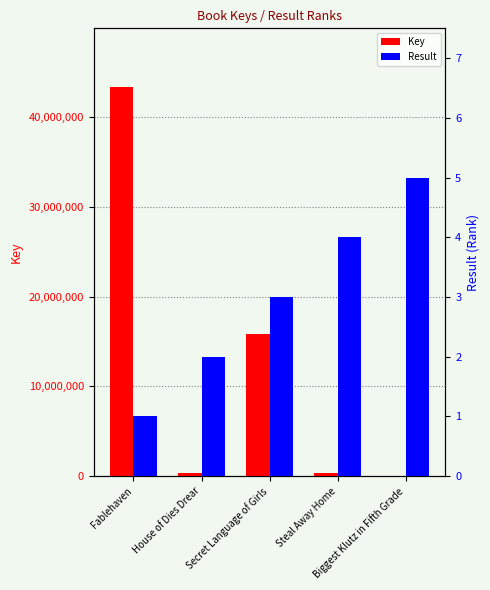

What position from the right is Biggest Klutz in Fifth Grade?

1